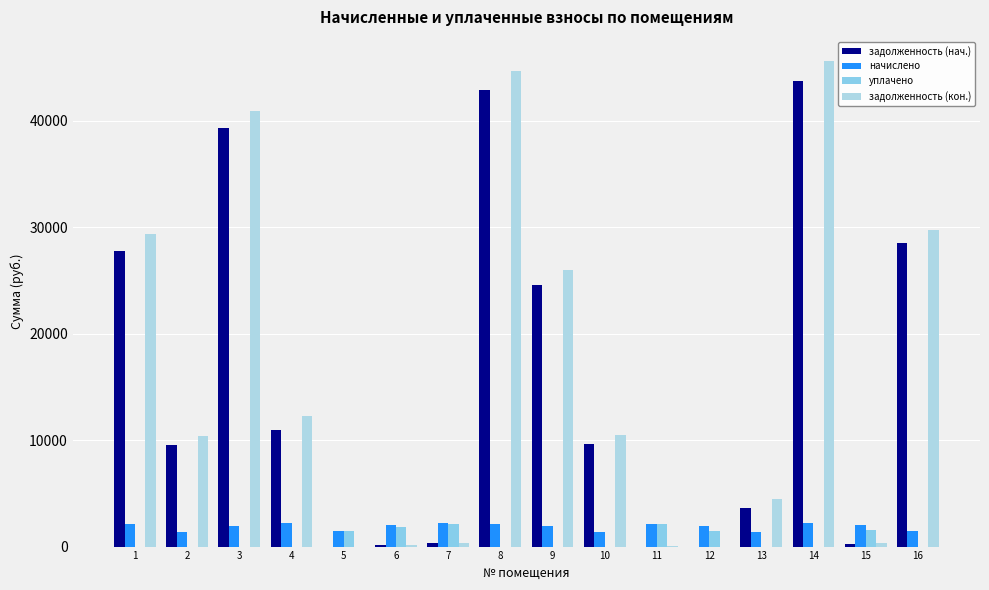

What is the value of the задолженность (нач.) bar at the 7th from the left?

363.6